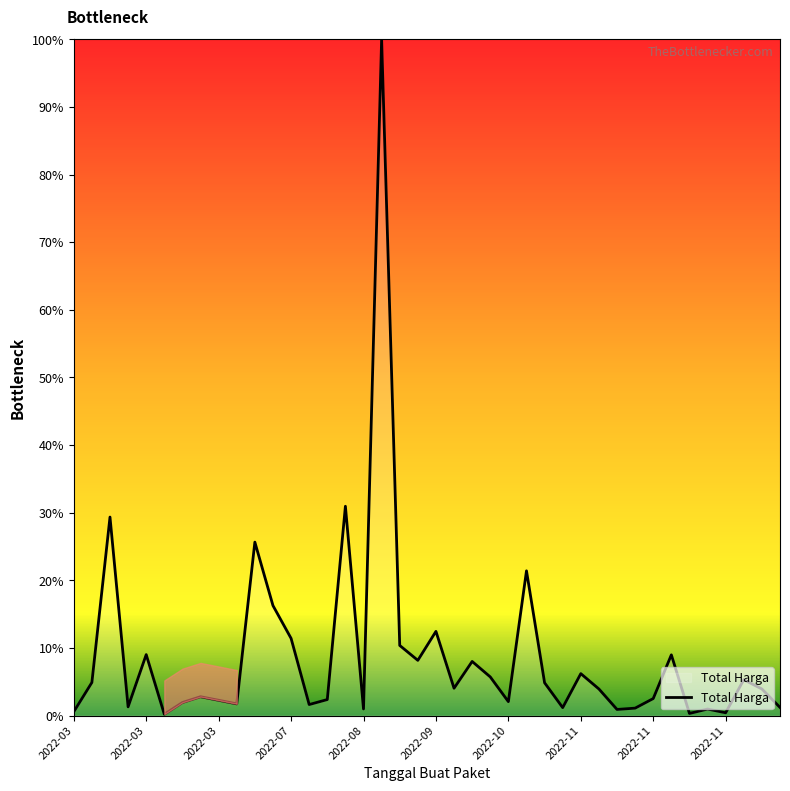

What is the difference between the maximum and minimum values?

99.8